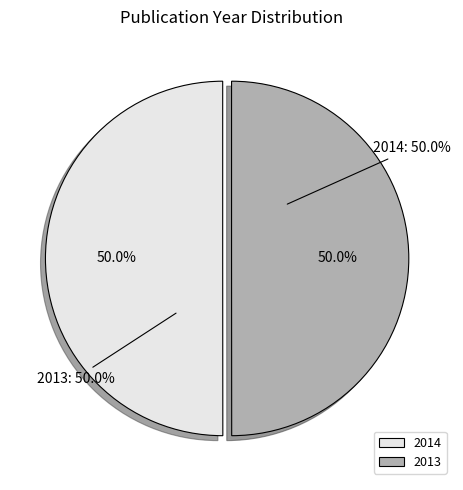

Is it true that 2013 is 38% of the pie?

False